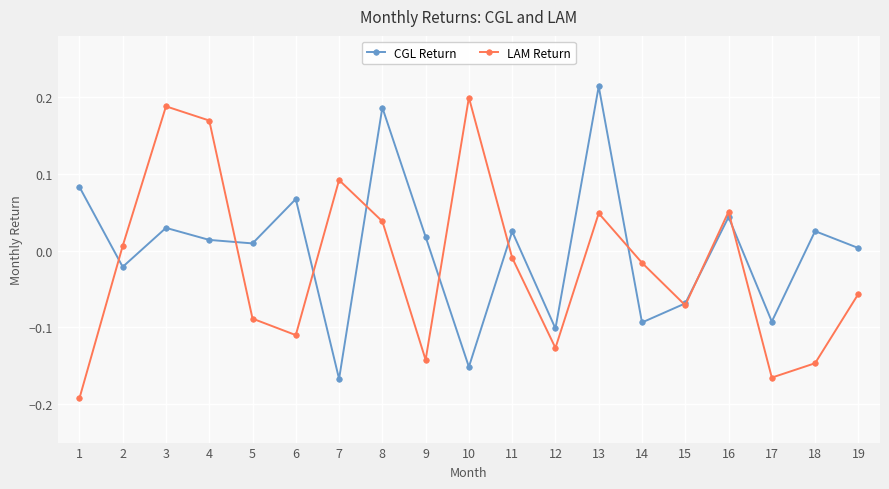

At how many categories does at least one series exceed 0?

15